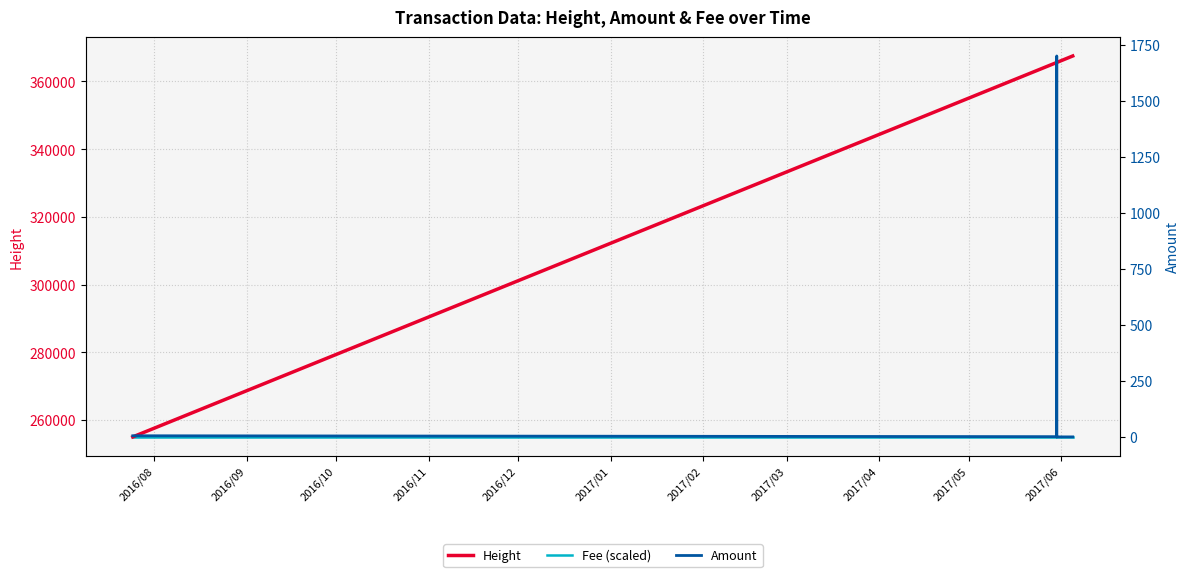

What is the value of the Amount point at the 4th from the left?

1